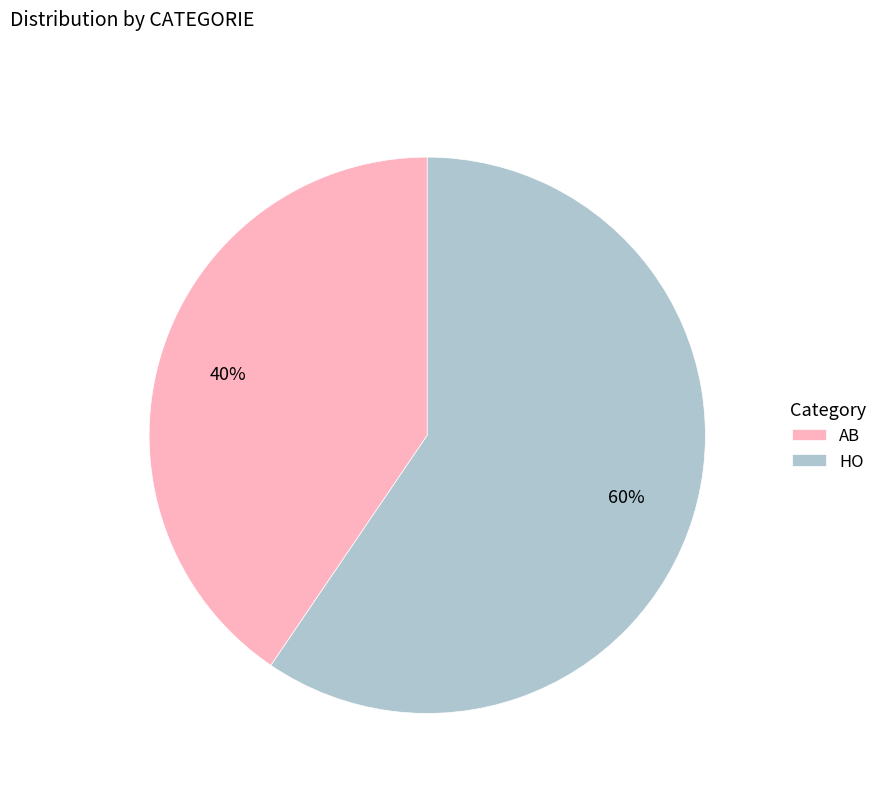

To the nearest percent, what is the average slice percentage?

50%